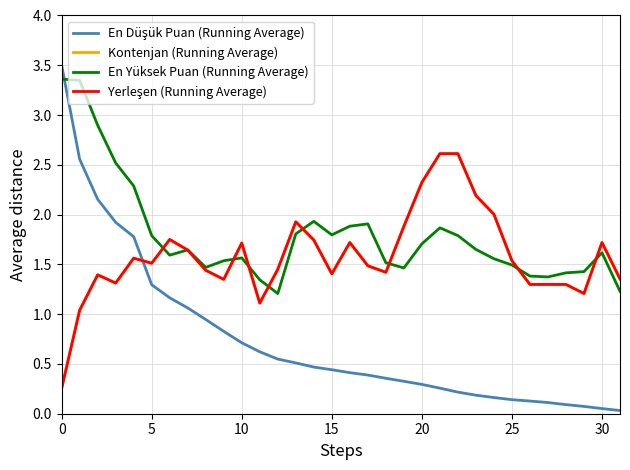

Which series has the widest spread of values?

En Düşük Puan (Running Average)